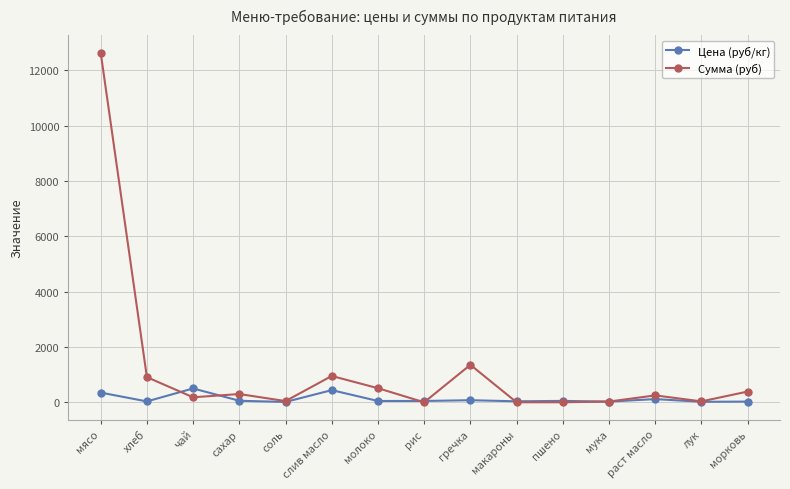

In Цена (руб/кг), how many points are higher than both neighbors (excluding endpoints)?

5